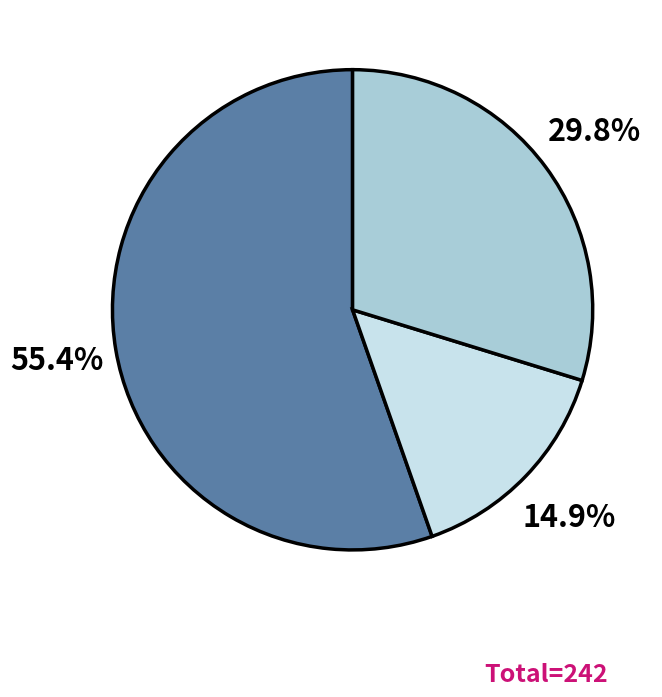

Does any single category account for the majority?

Yes